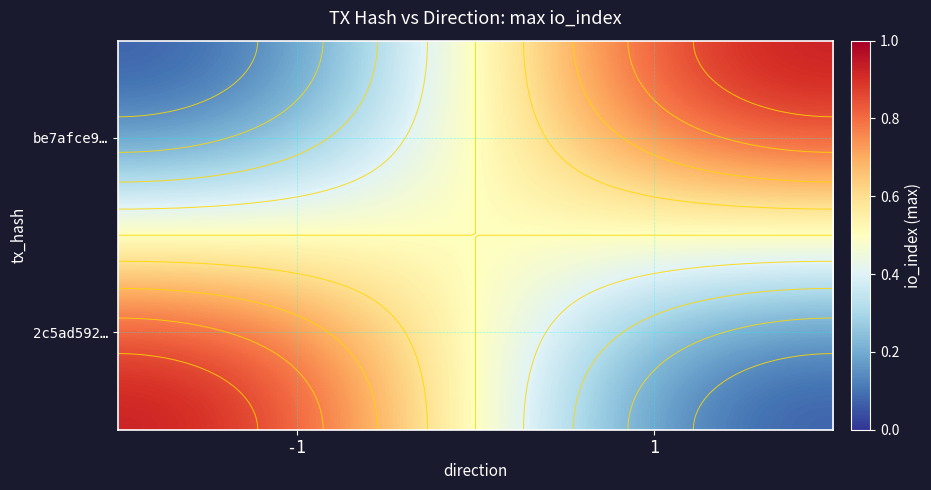

The value of 2c5ad592… at -1 is 1. True or false?

False